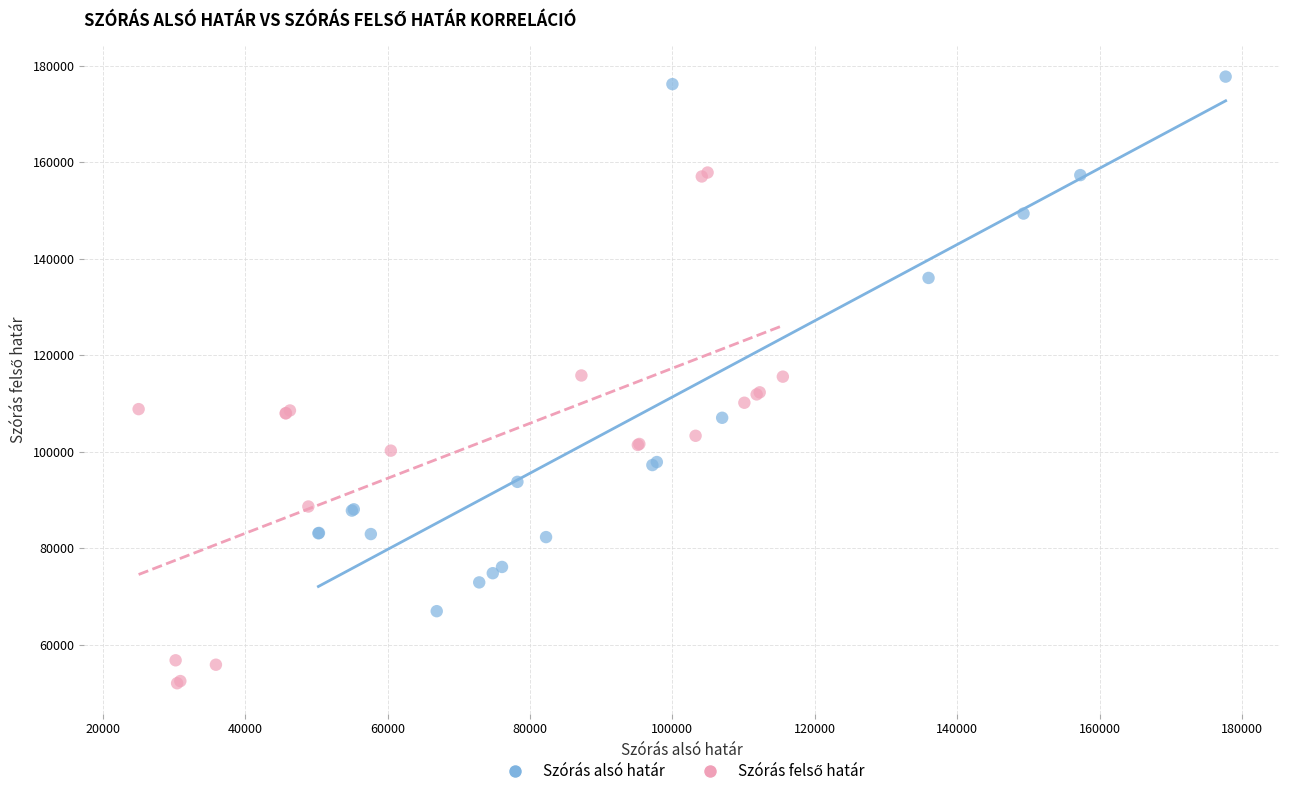

Which series reaches the maximum Y coordinate?

Szórás alsó határ